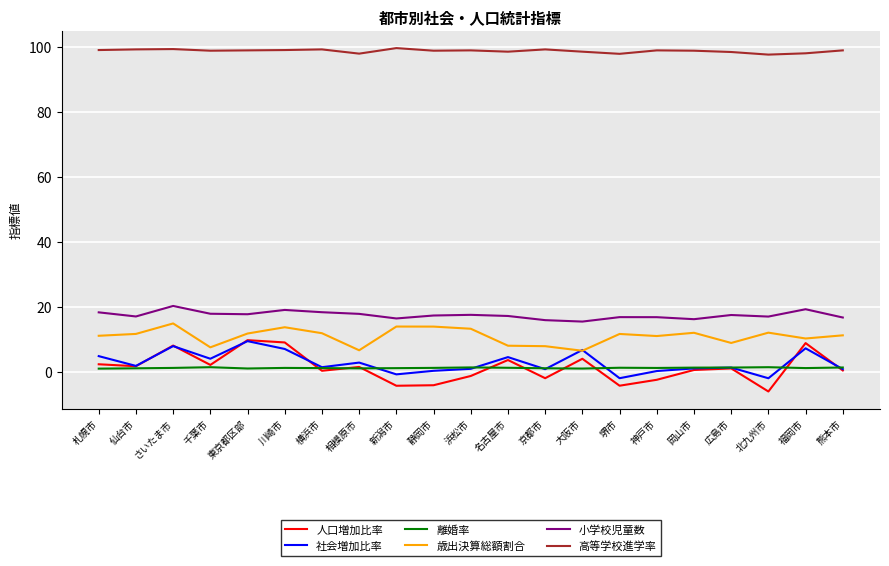

True or false: 歳出決算総額割合 and 小学校児童数 intersect in this chart.

False